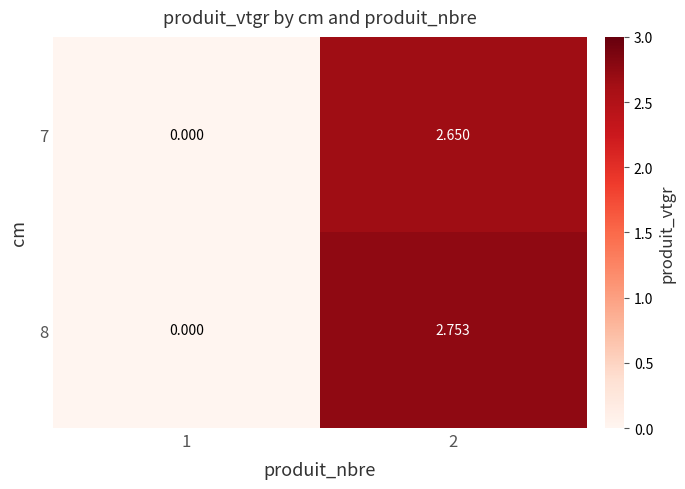

At which category is the sum across all series the highest?

2